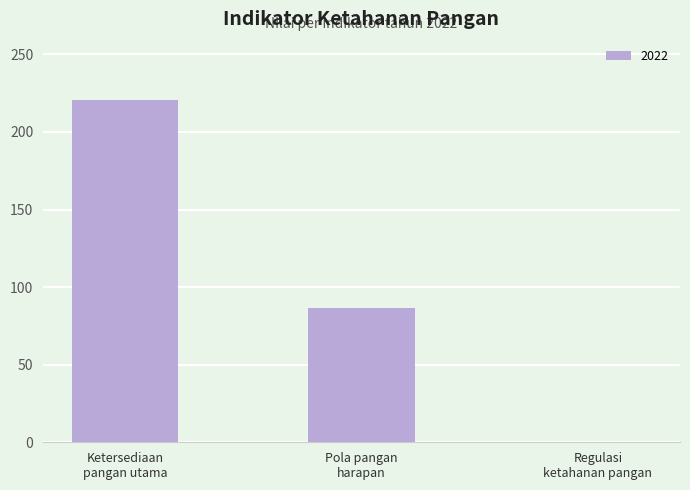

What is the greatest value displayed?

220.6